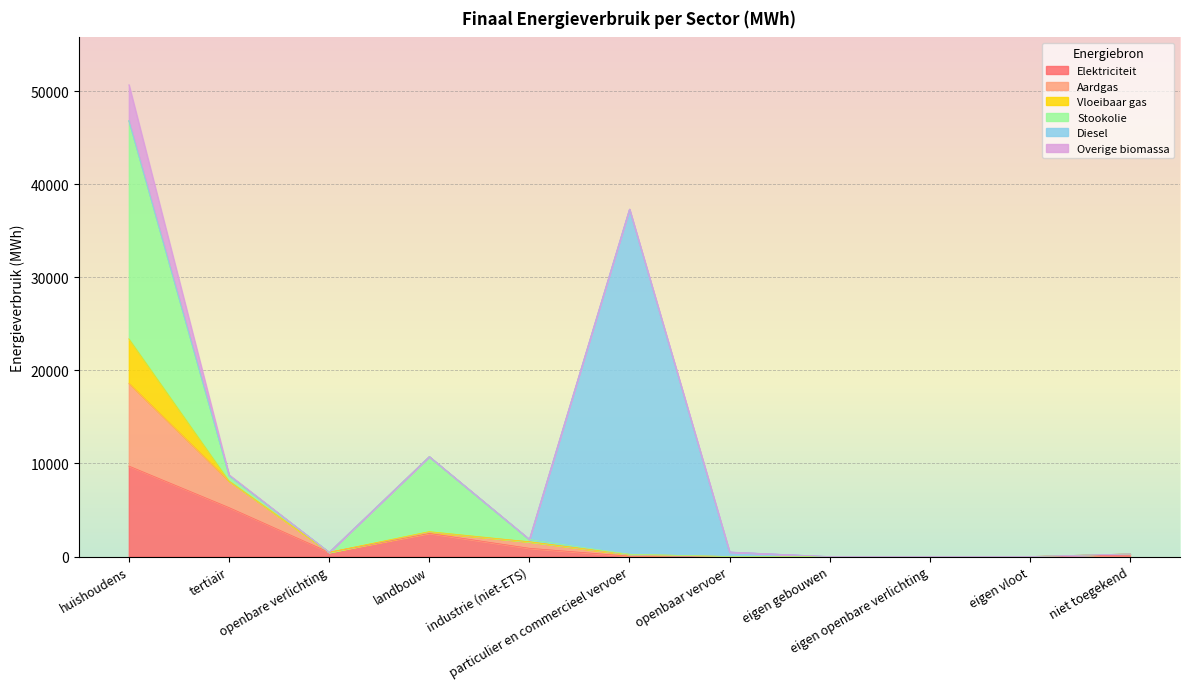

How many values in the Elektriciteit series are below 136?

5